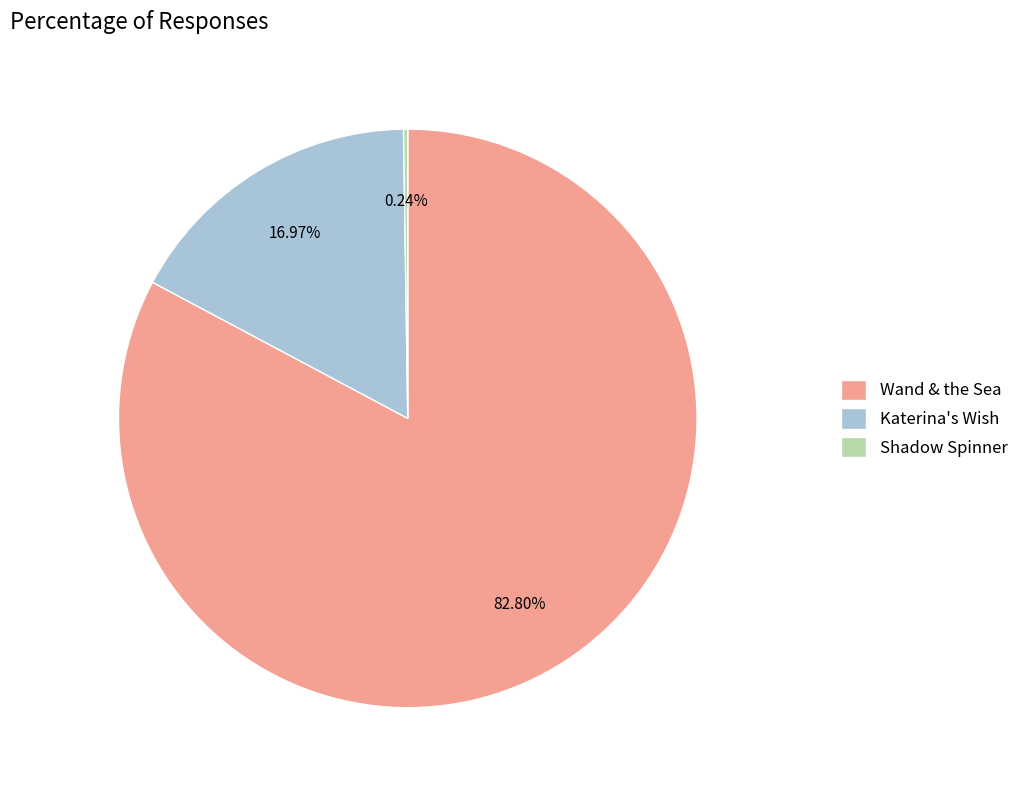

What is the largest slice in the pie chart?

Wand & the Sea